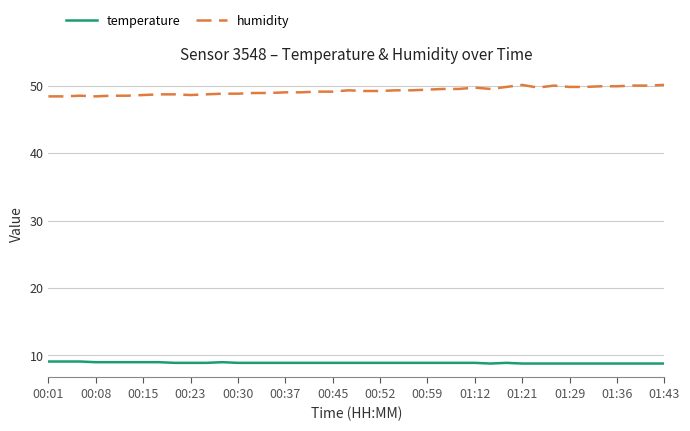

What is the difference between the maximum and minimum values in the humidity series?

1.7